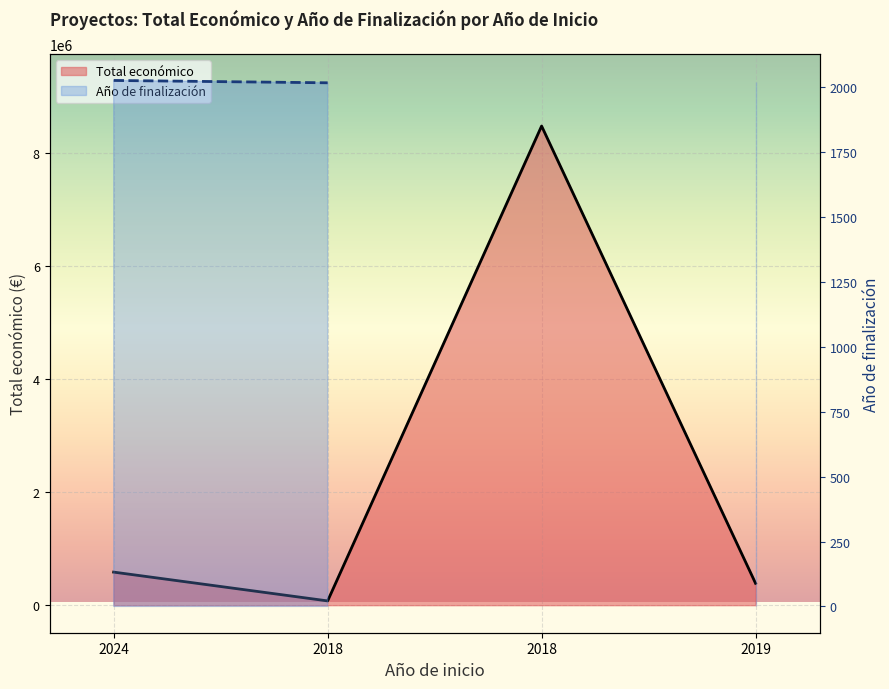

At which category does the data reach its first local valley?

2018